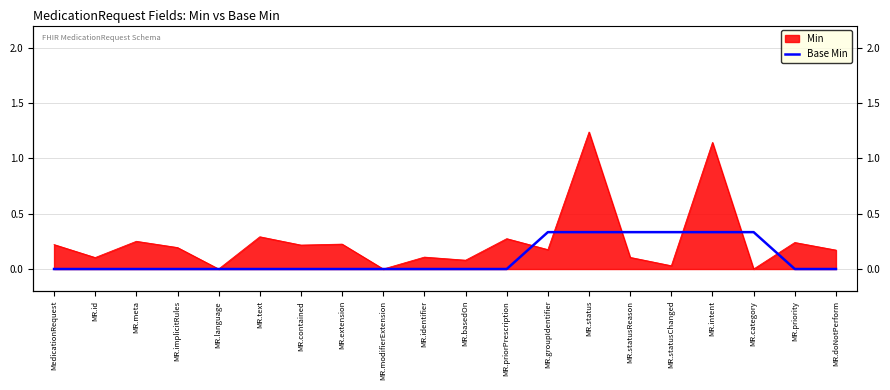

What position from the right is MR.statusReason?

6